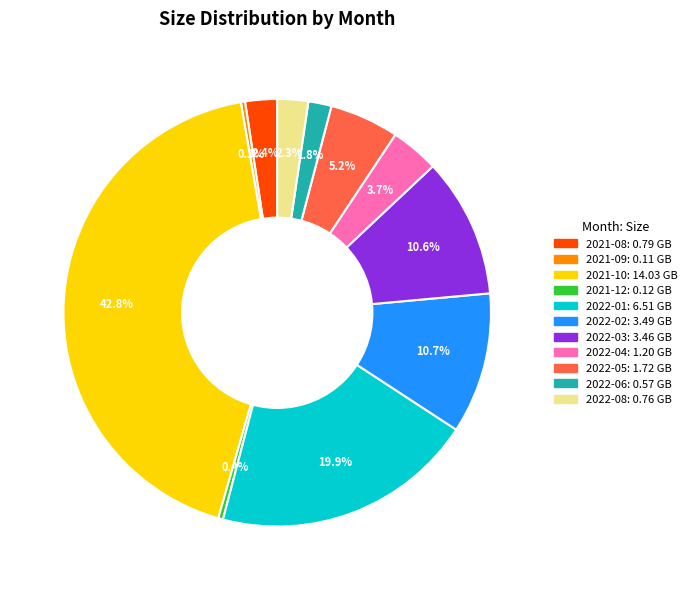

Is there a majority slice in this chart?

No